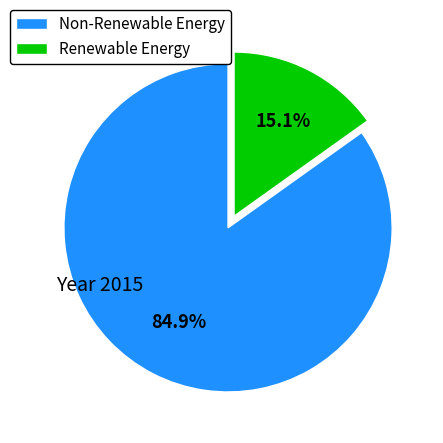

How much of the chart is everything except Non-Renewable Energy?

15.1%